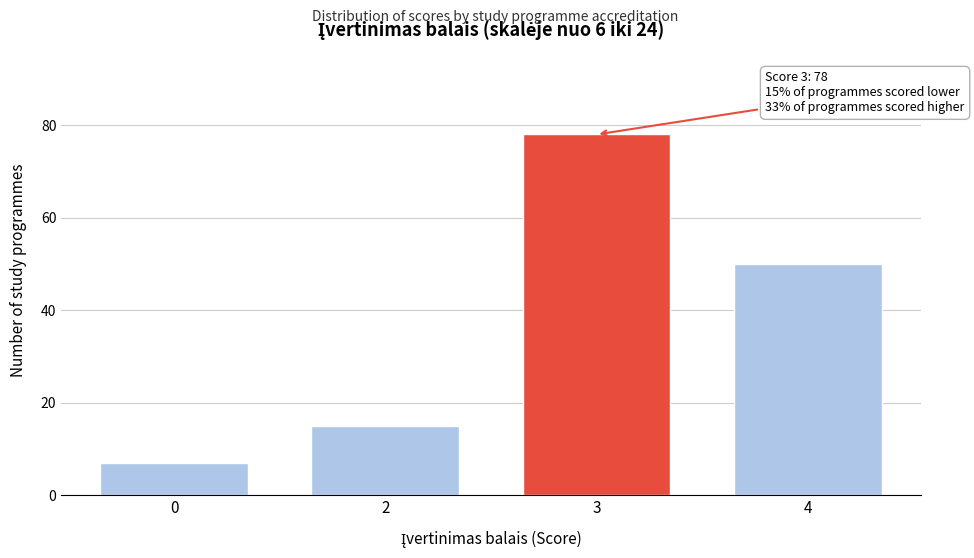

Reading right to left, transcribe all the data shown in this chart.

4=50	3=78	2=15	0=7